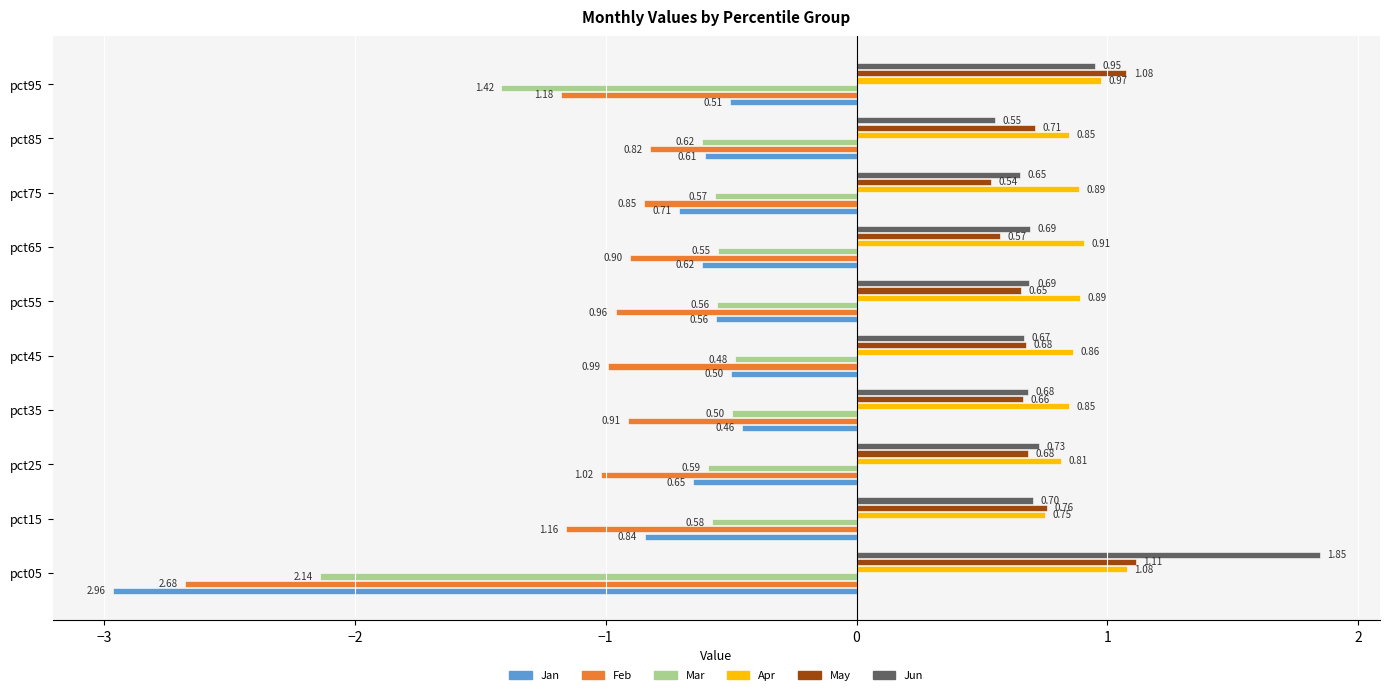

At which category is the sum across all series the highest?

pct35